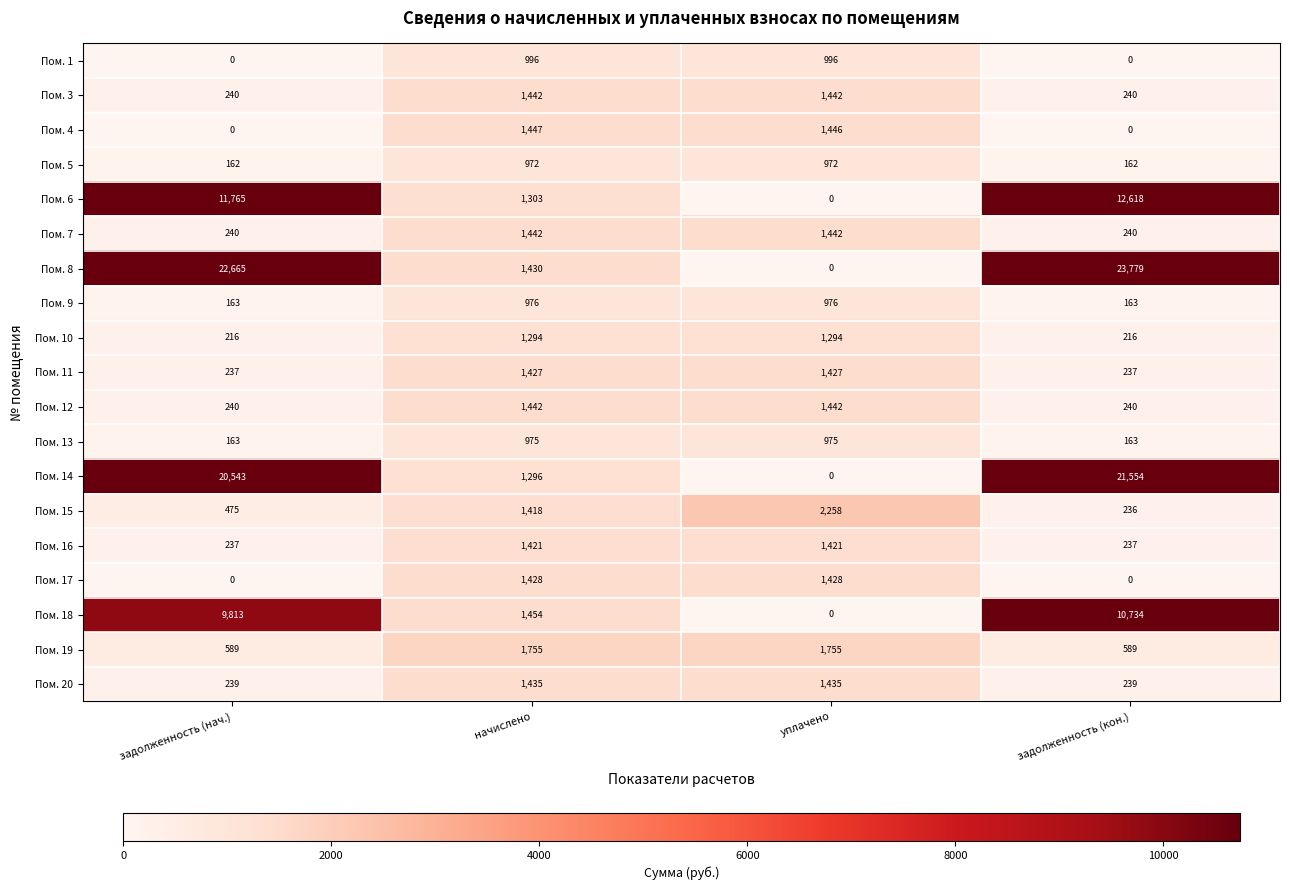

Which category has the highest value across all series?

задолженность (кон.)